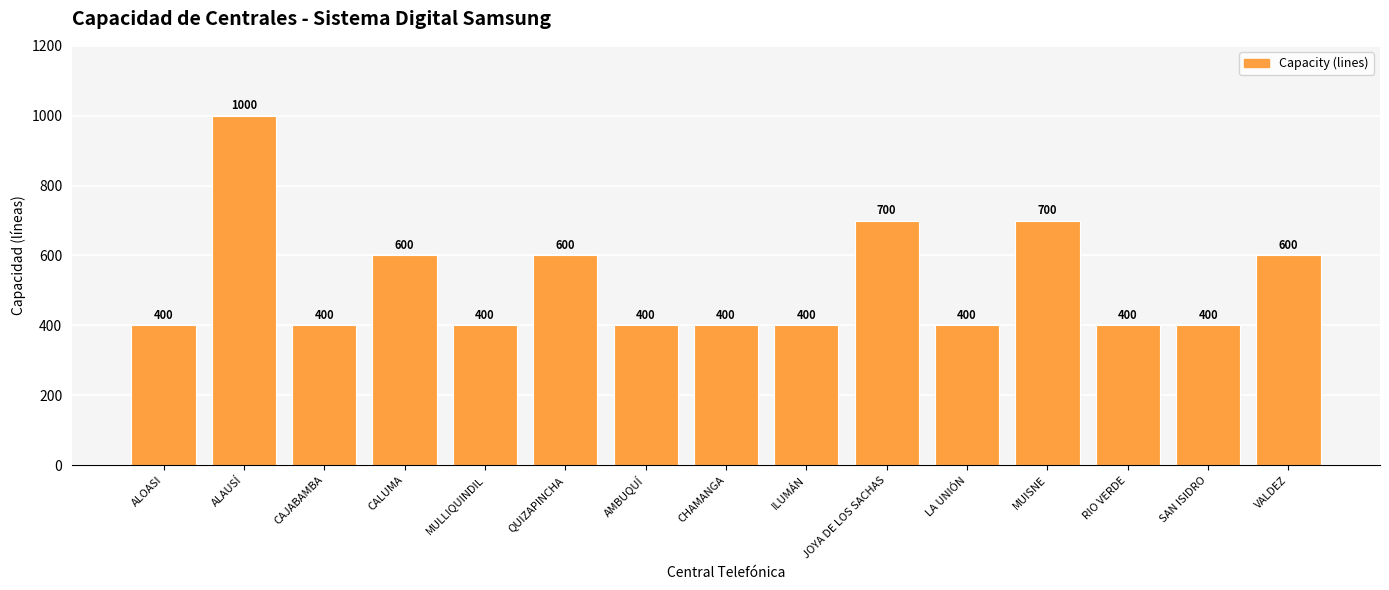

The value at CALUMA is 1008. True or false?

False